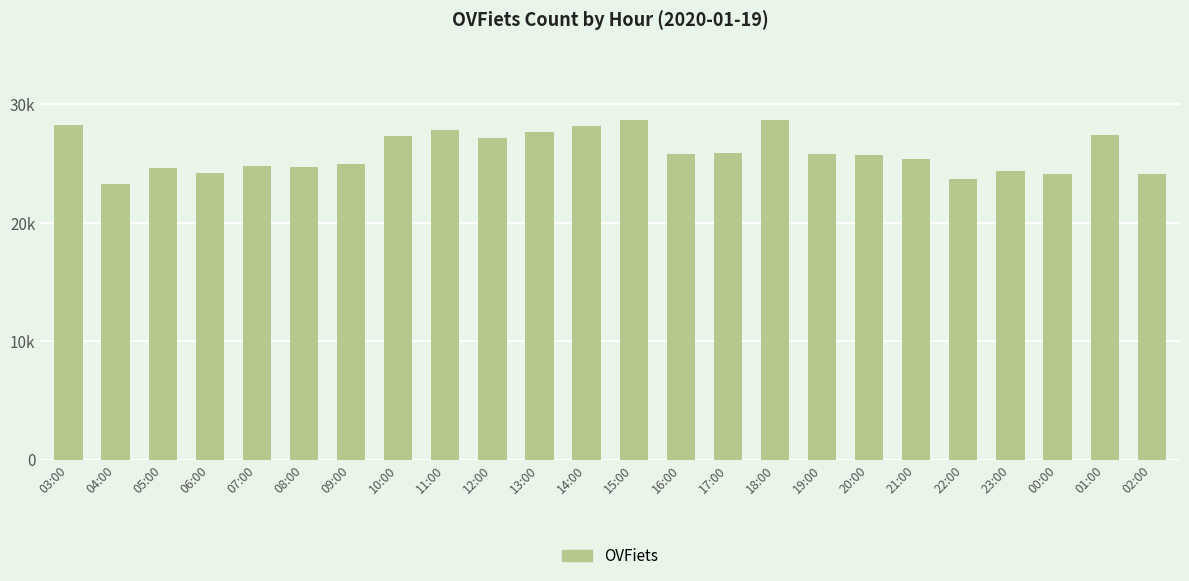

Does the chart contain any negative values?

No